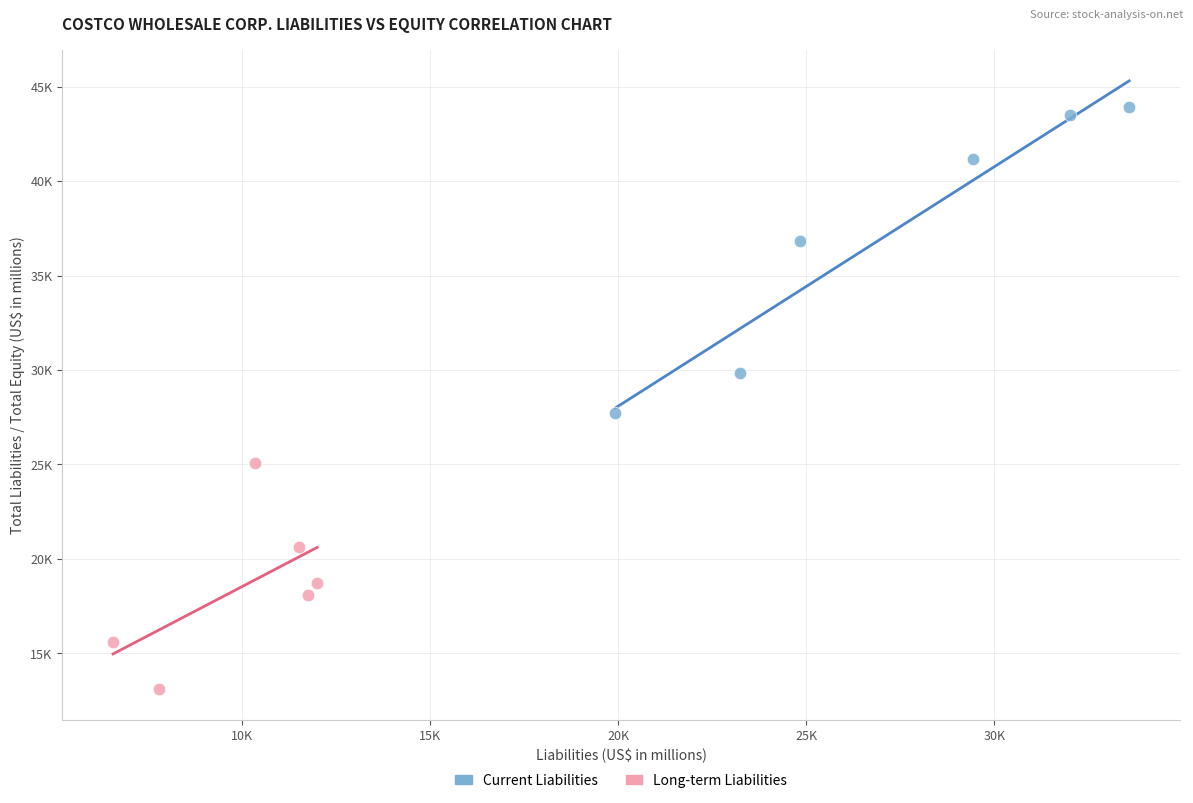

What are all the series names shown in the legend?

Current Liabilities, Long-term Liabilities